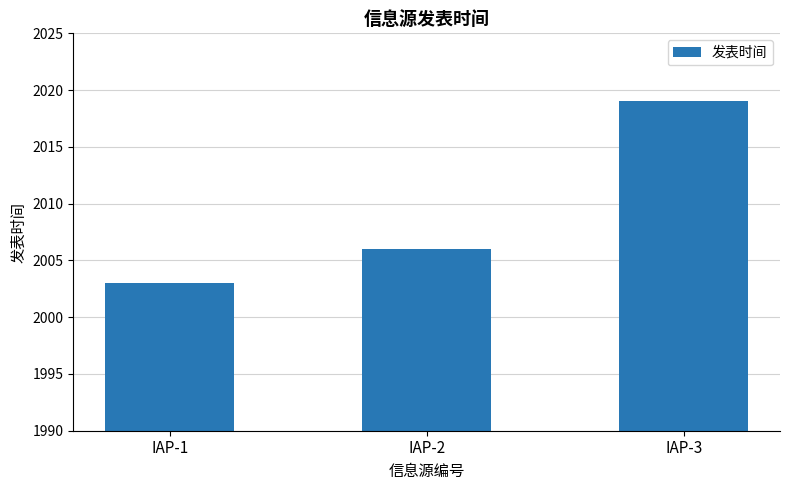

Which label corresponds to the smallest value in the chart?

IAP-1